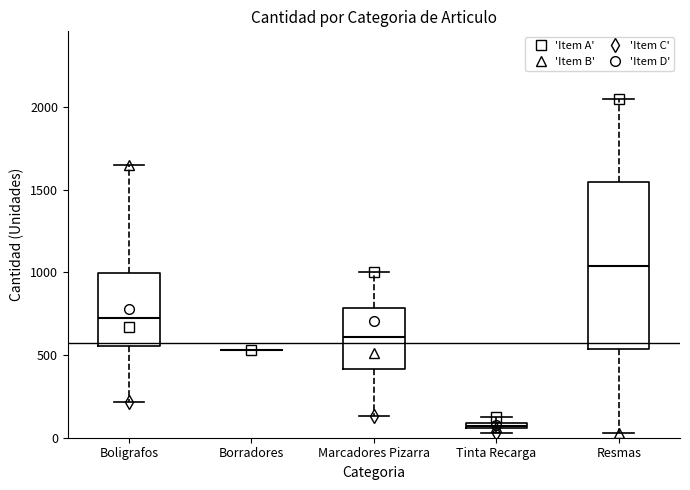

Where is the upper edge of the box for Marcadores Pizarra on the y-axis? The values are not printed on the chart, so give them approximately, as read against the axis.

800